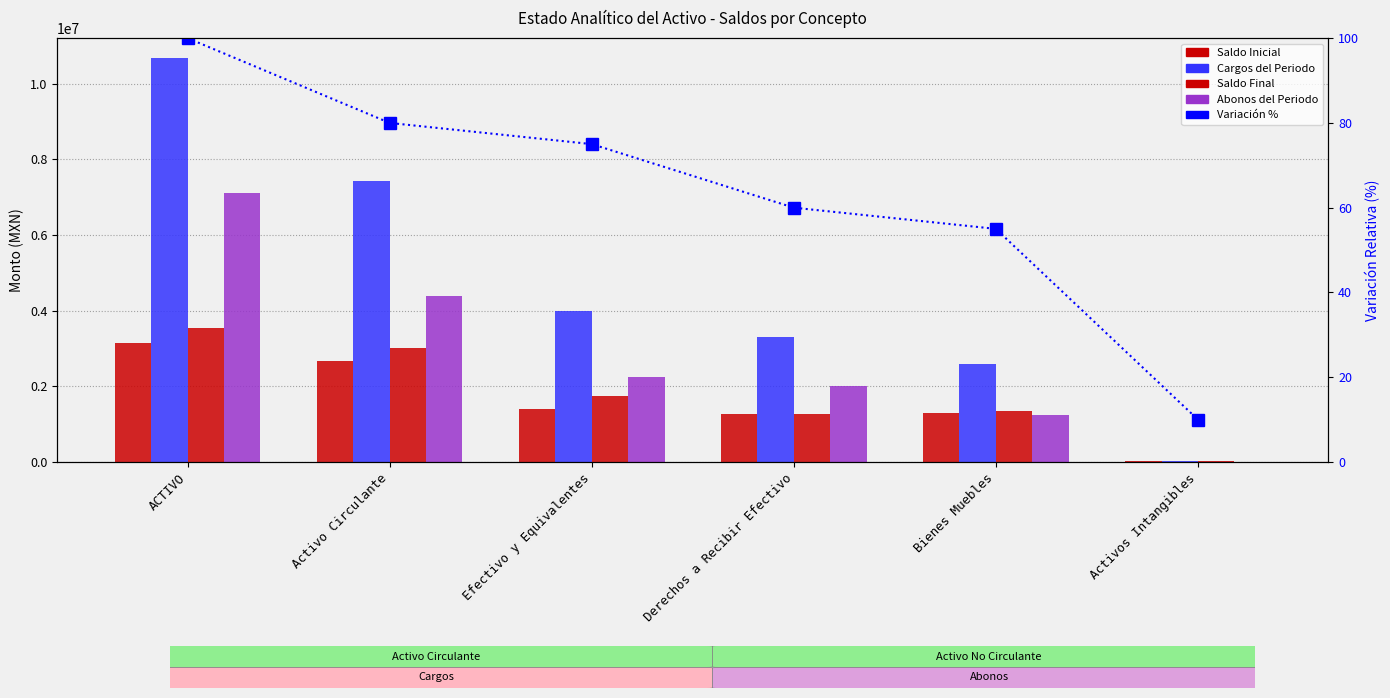

What are all the series names shown in the legend?

Saldo Inicial, Cargos del Periodo, Saldo Final, Abonos del Periodo, Variación %